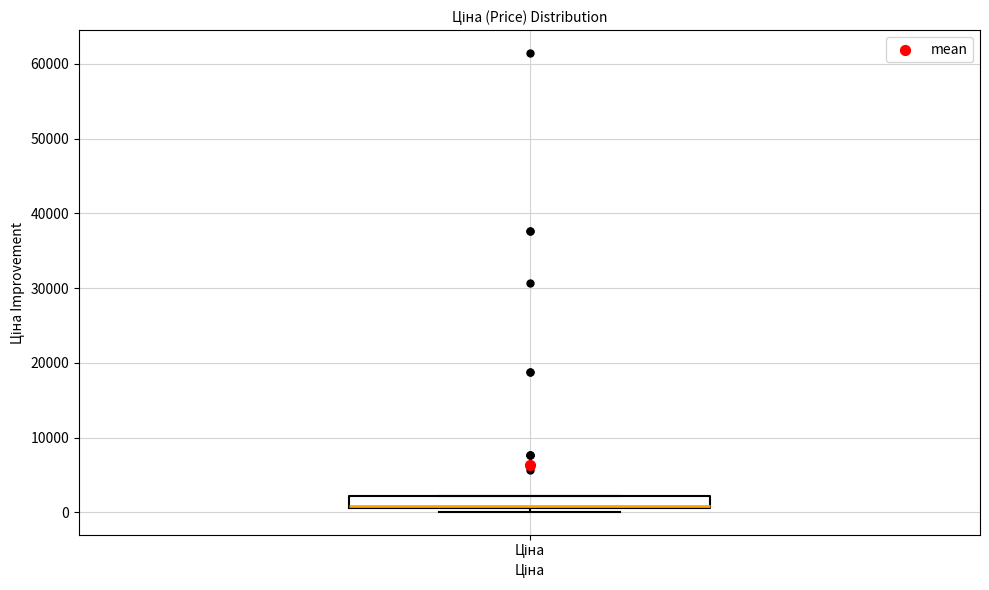

Where is the upper edge of the box for Ціна on the y-axis? The values are not printed on the chart, so give them approximately, as read against the axis.

2000